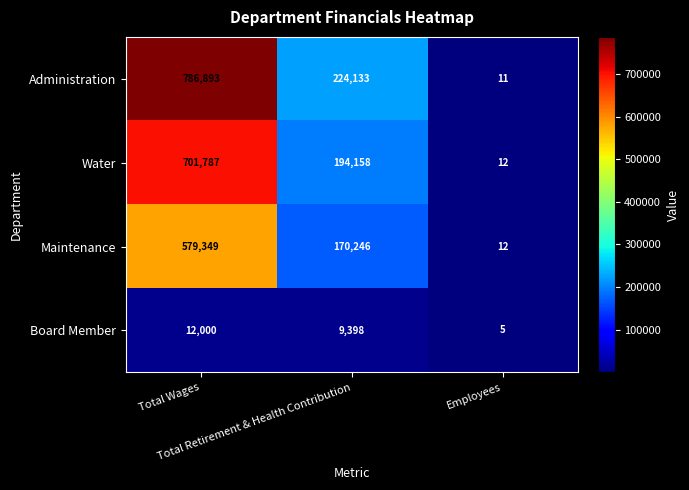

What is the sum of all Administration values?

1011037